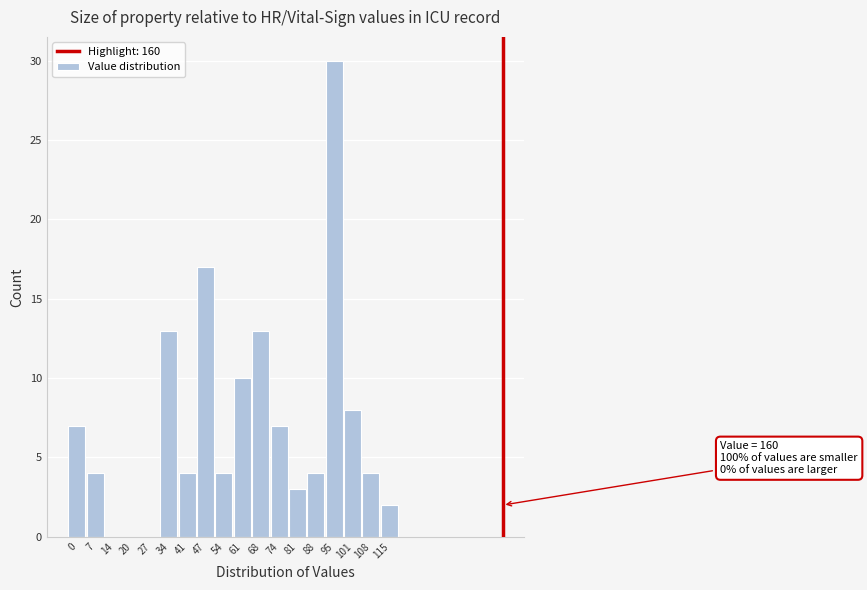

Reading right to left, list all the values displayed in this chart.

115=2	108=4	101=8	95=30	88=4	81=3	74=7	68=13	61=10	54=4	47=17	41=4	34=13	27=0	20=0	14=0	7=4	0=7